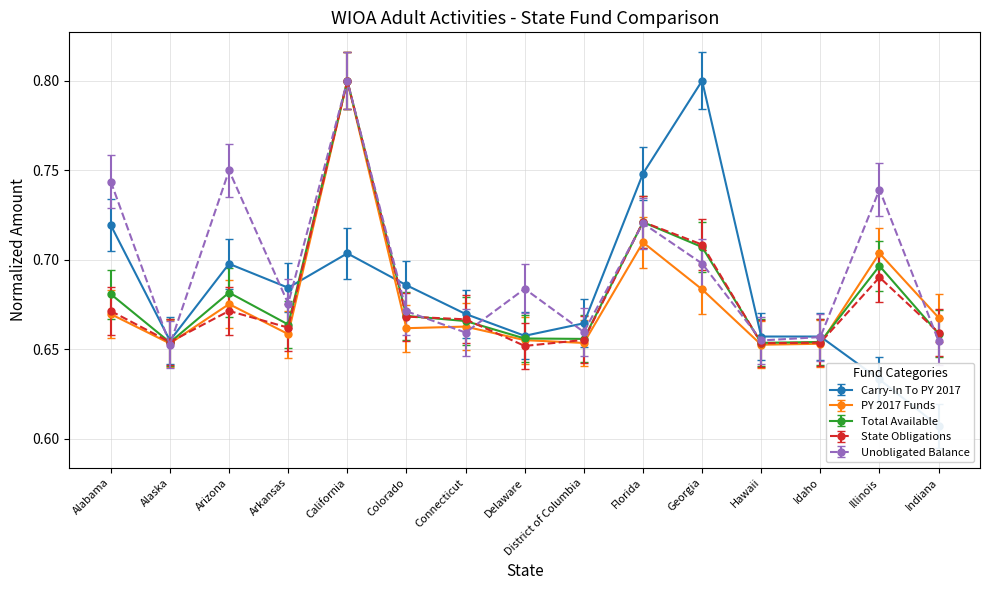

What is the total value across all series at Connecticut?

3.3